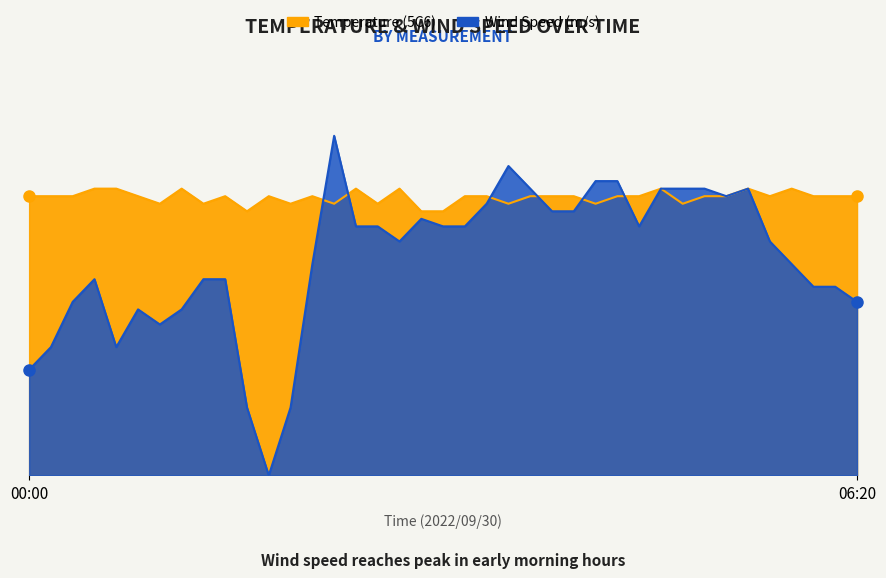

Where is the first local minimum for Temperature (5C6)?

01:00